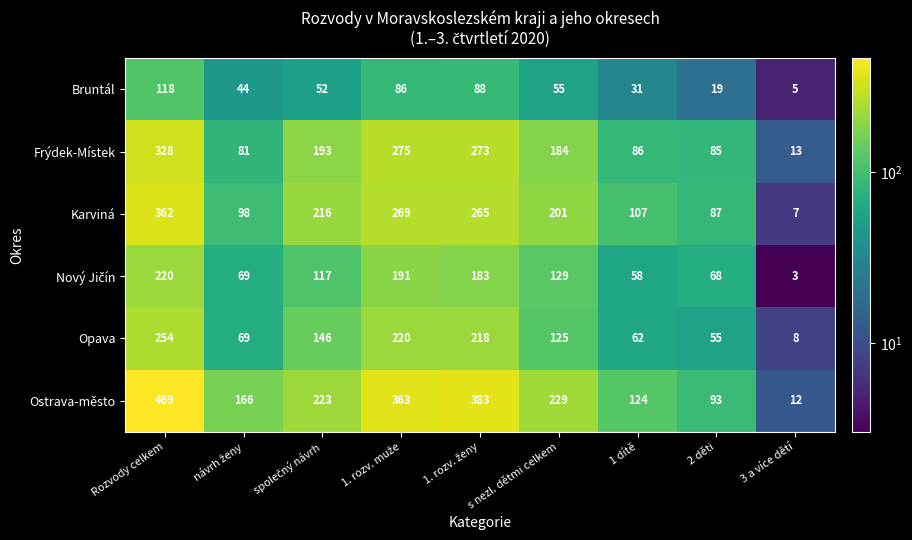

At which label is Karviná closest to 184?

s nezl. dětmi celkem